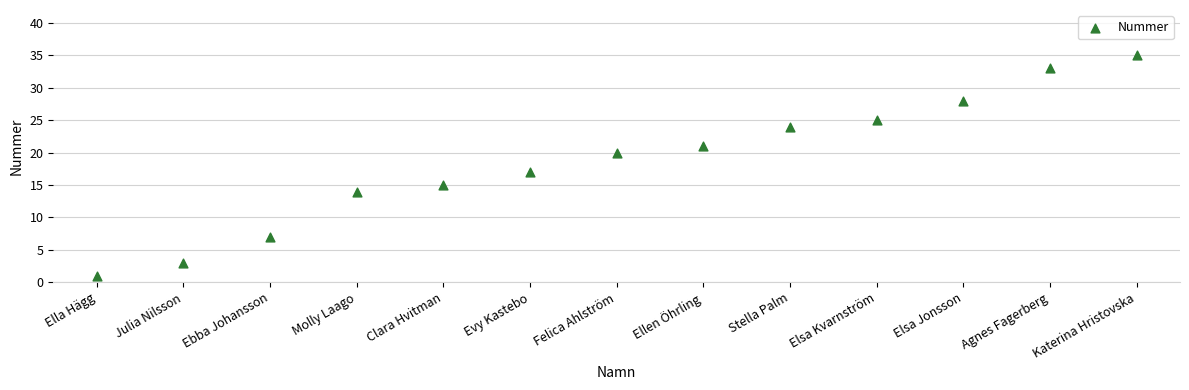

What Y value in the scatter plot is closest to 18?

17